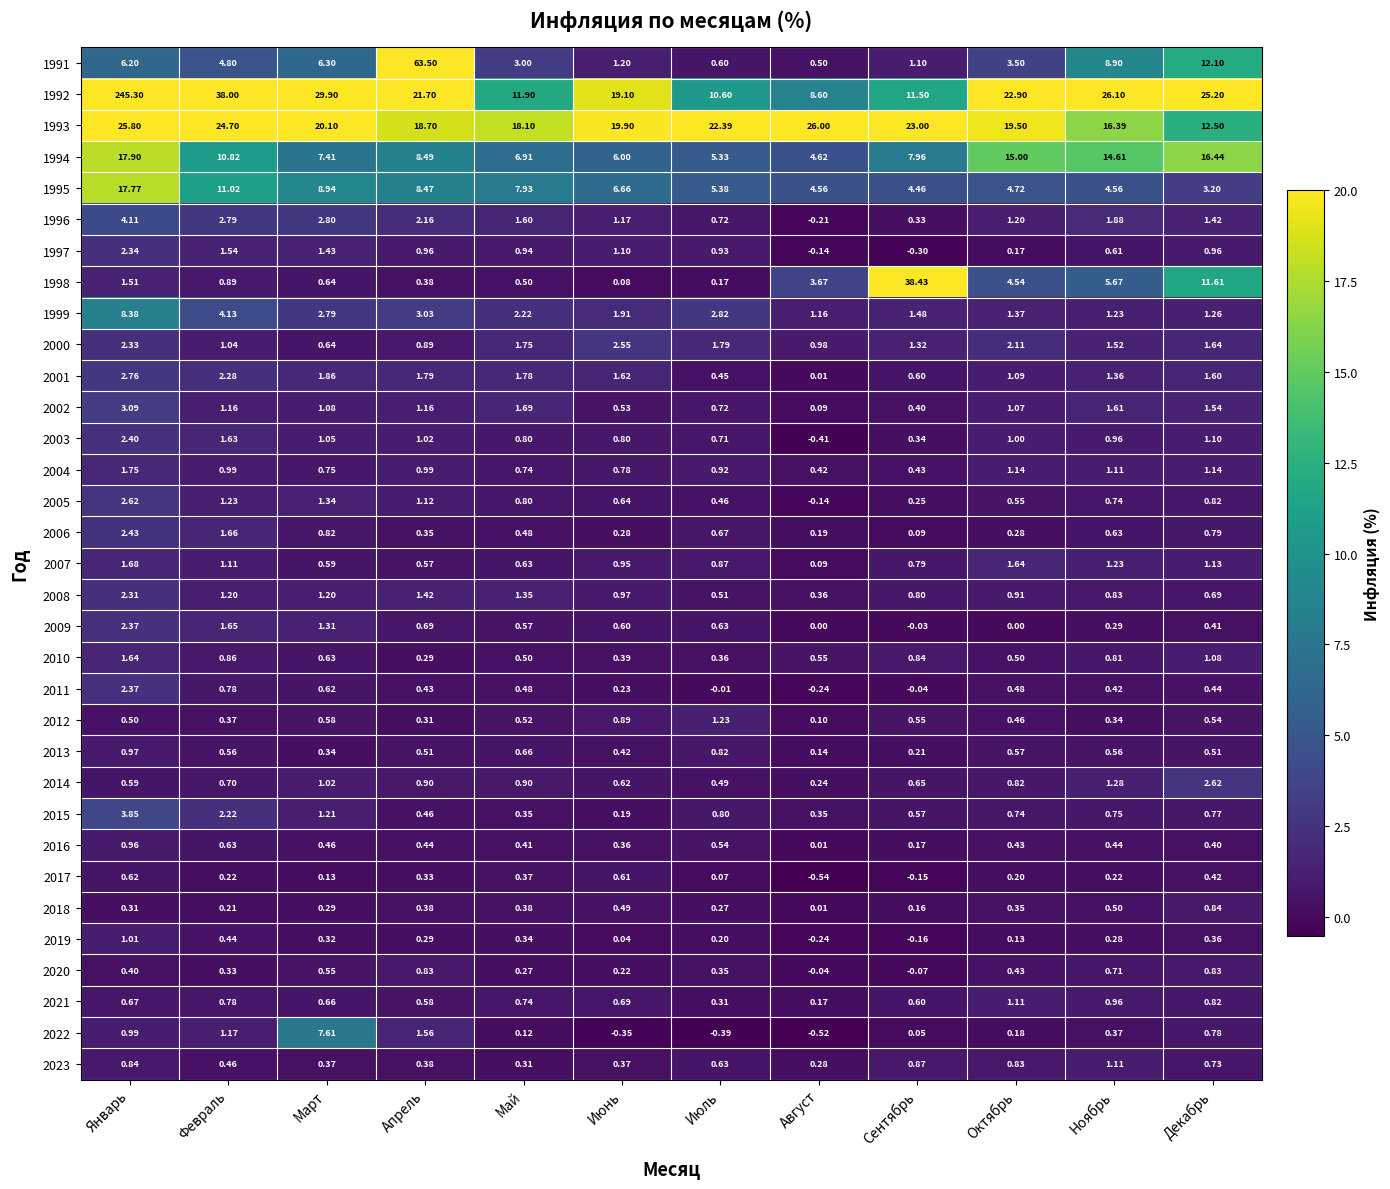

At which label does 2020 reach its minimum?

Сентябрь